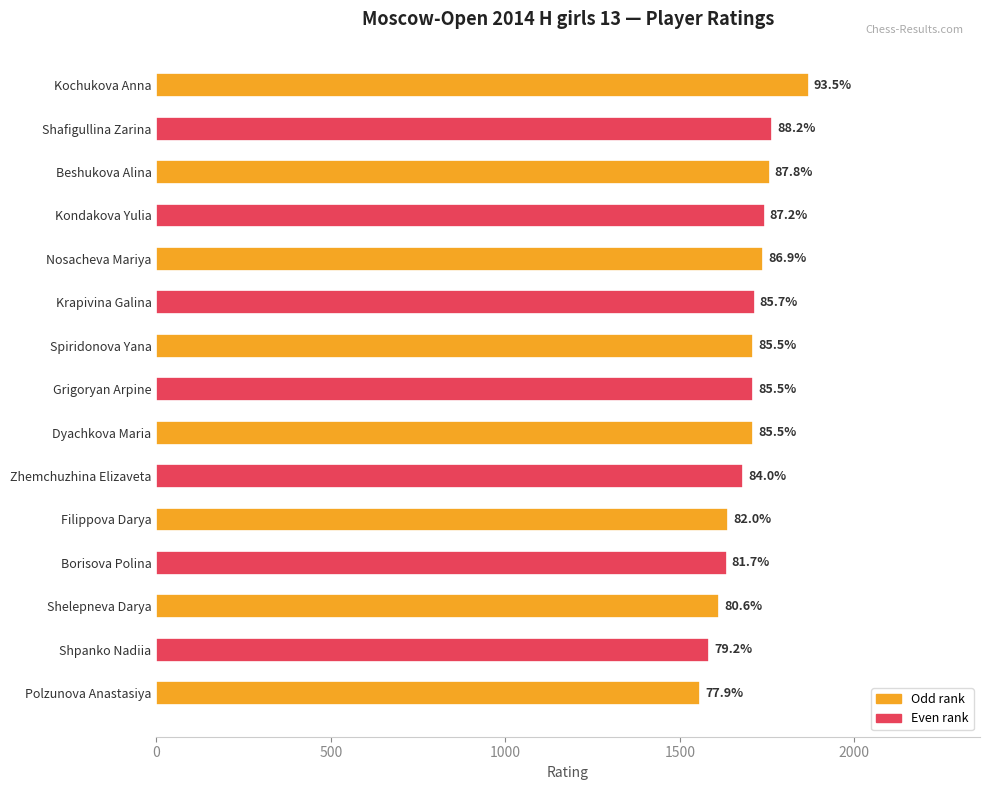

Does the chart contain any negative values?

No